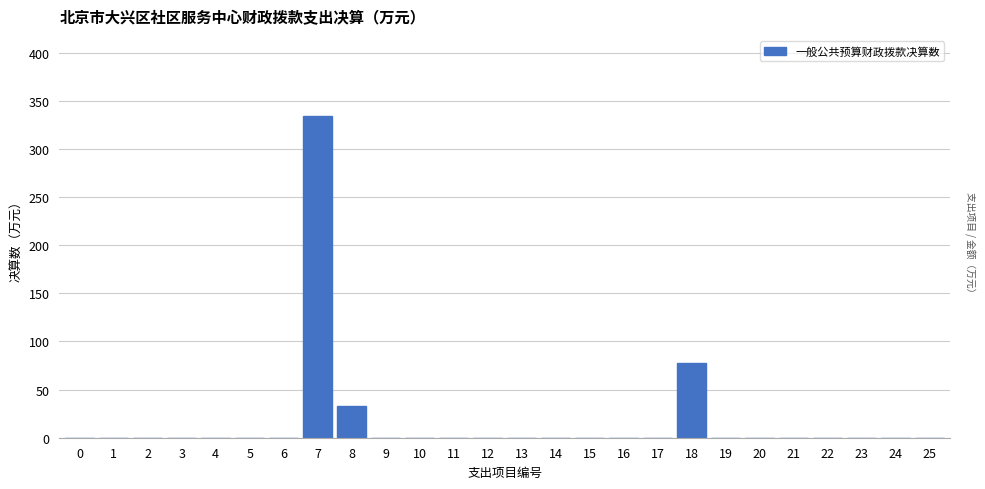

Reading left to right, list all the values displayed in this chart.

0=0.0	1=0.0	2=0.0	3=0.0	4=0.0	5=0.0	6=0.0	7=333.9	8=32.6	9=0.0	10=0.0	11=0.0	12=0.0	13=0.0	14=0.0	15=0.0	16=0.0	17=0.0	18=77.1	19=0.0	20=0.0	21=0.0	22=0.0	23=0.0	24=0.0	25=0.0